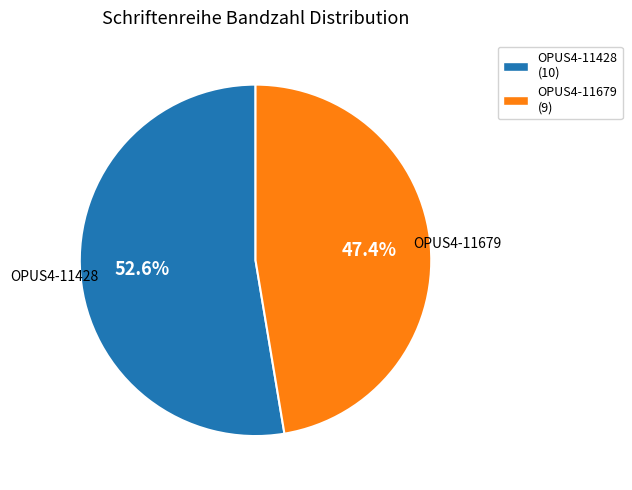

Which slice is the smallest?

OPUS4-11679